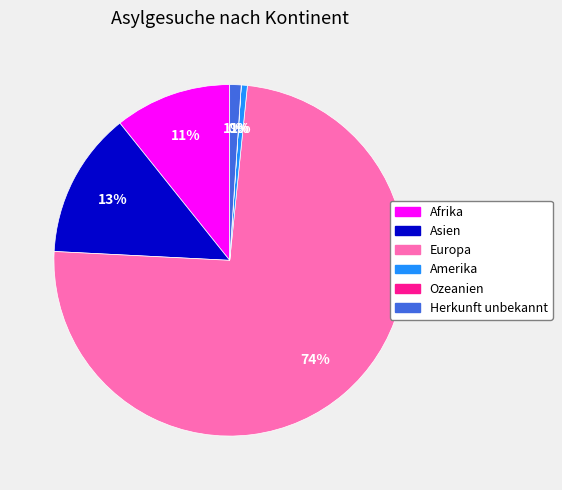

What is the largest slice in the pie chart?

Europa